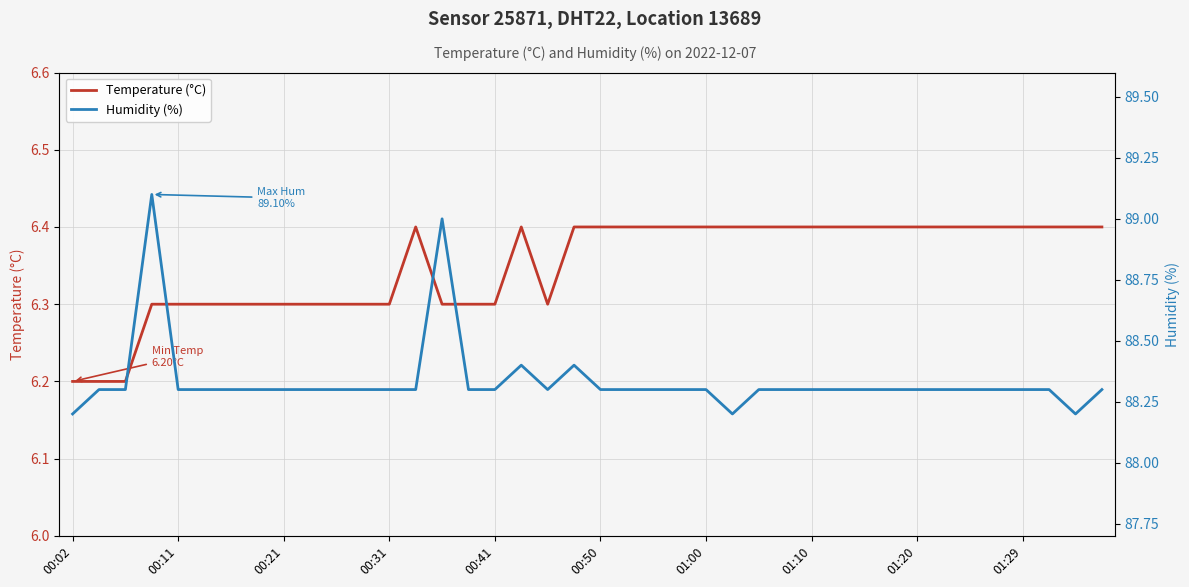

What is the highest value of the Temperature (°C) series?

6.4